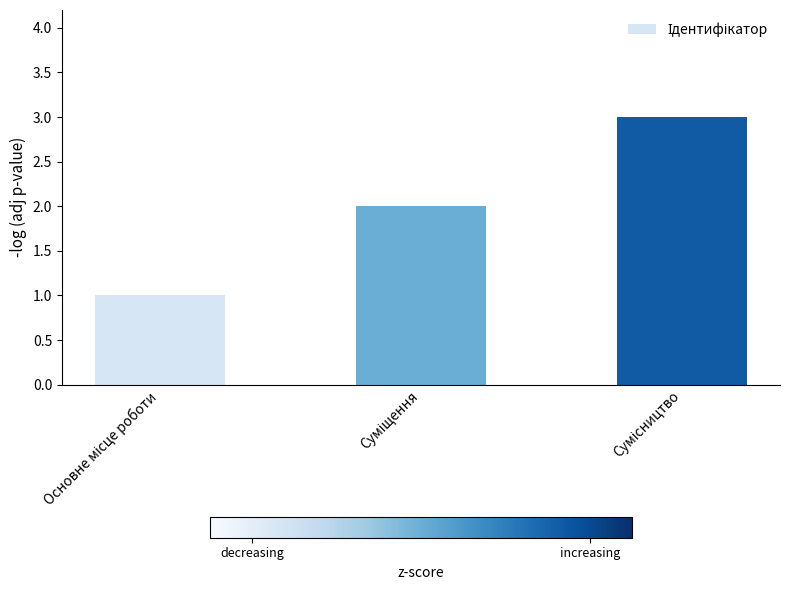

How many bars are there in total?

3